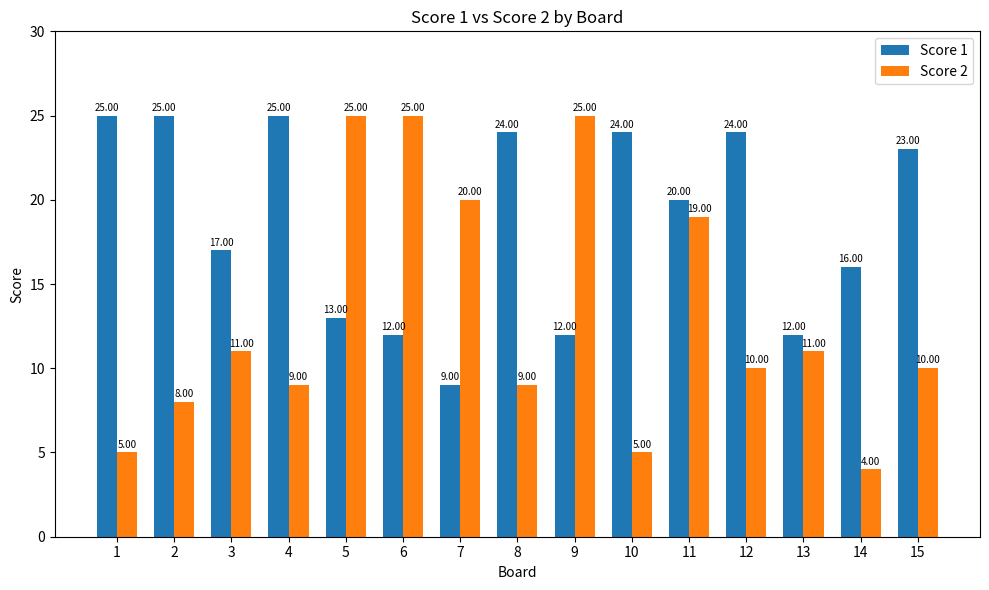

Reading left to right, list all the values displayed in this chart.

Score 1: 1=25	2=25	3=17	4=25	5=13	6=12	7=9	8=24	9=12	10=24	11=20	12=24	13=12	14=16	15=23
Score 2: 1=5	2=8	3=11	4=9	5=25	6=25	7=20	8=9	9=25	10=5	11=19	12=10	13=11	14=4	15=10